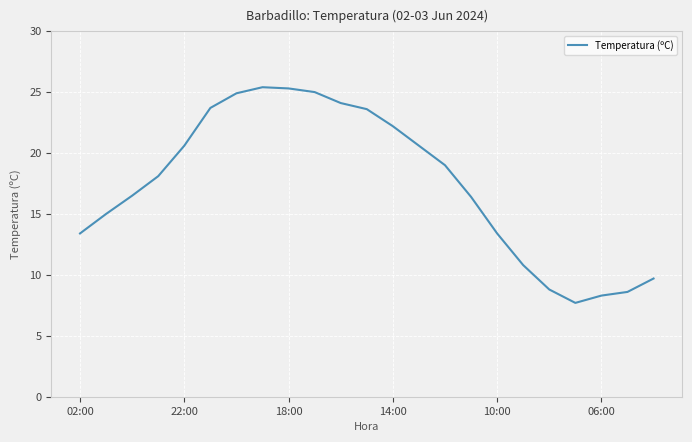

What is the difference between the maximum and minimum values?

17.7